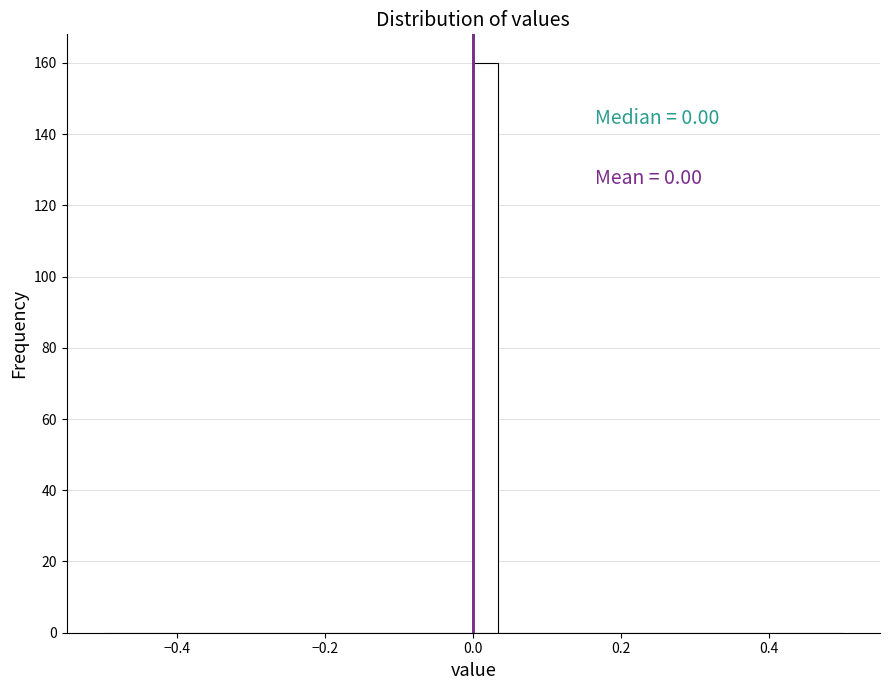

Around what value on the x-axis is the tallest bar? Give the approximate position of its centre, as read against the axis.

0.02